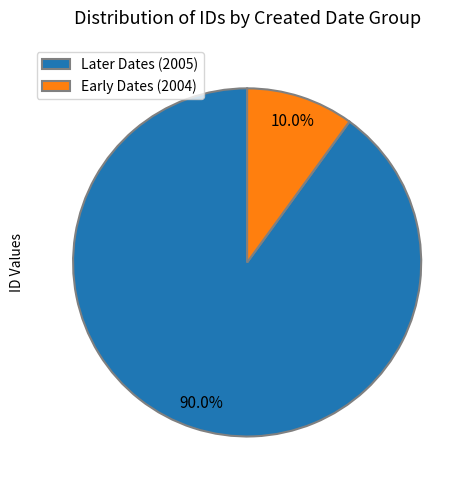

Which slice is the largest?

Later Dates (2005)